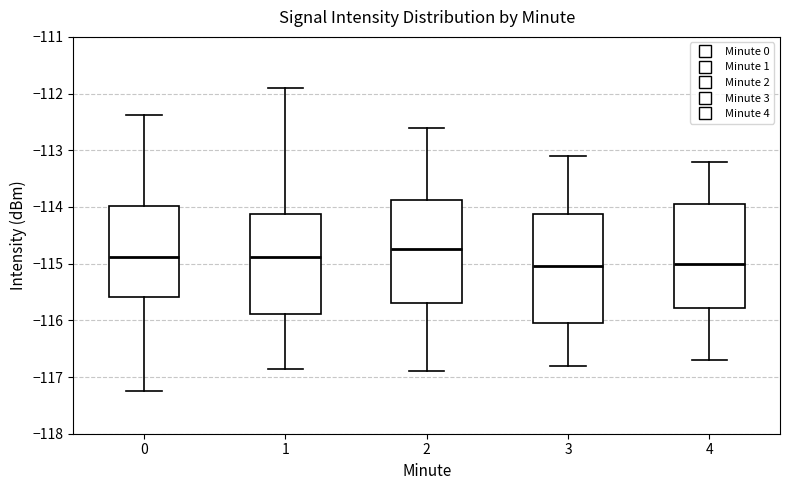

Where is the lower edge of the box at x = 4 on the y-axis? The values are not printed on the chart, so give them approximately, as read against the axis.

-115.8